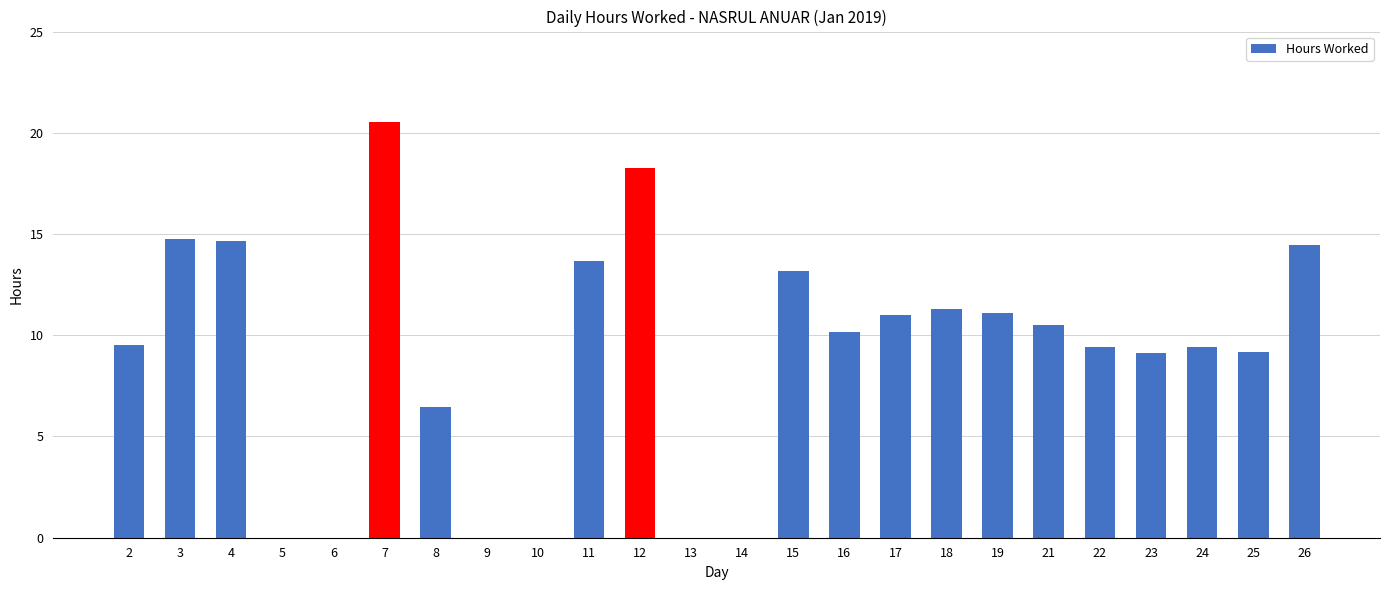

What is the average value?

9.0